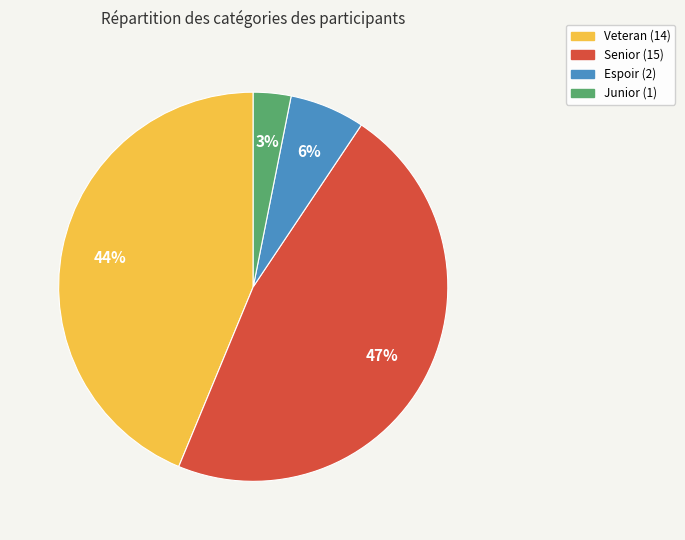

The Veteran slice represents 52% of the pie. True or false?

False